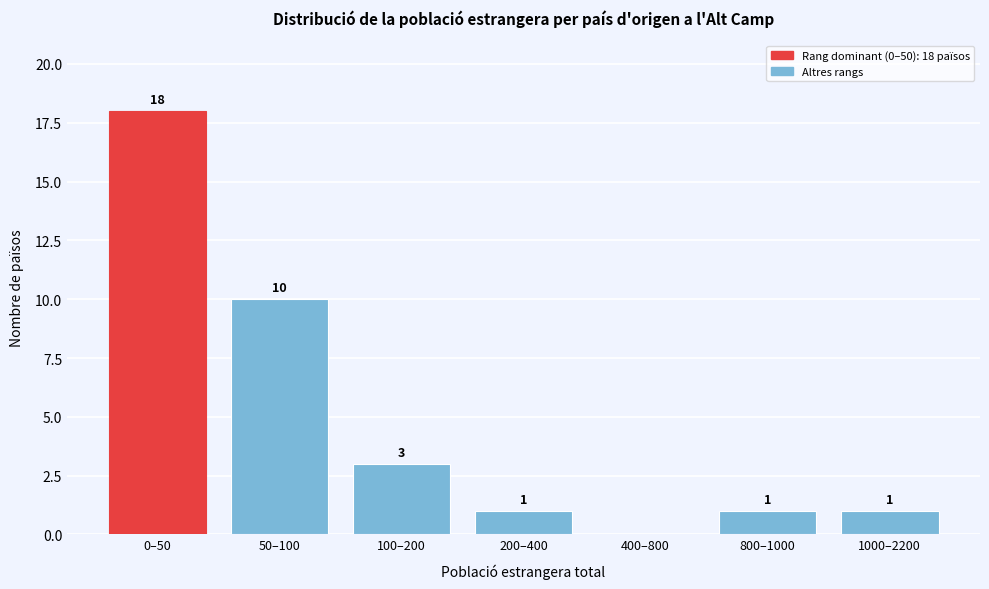

Reading right to left, extract all data points from this chart.

1000–2200=1	800–1000=1	400–800=0	200–400=1	100–200=3	50–100=10	0–50=18